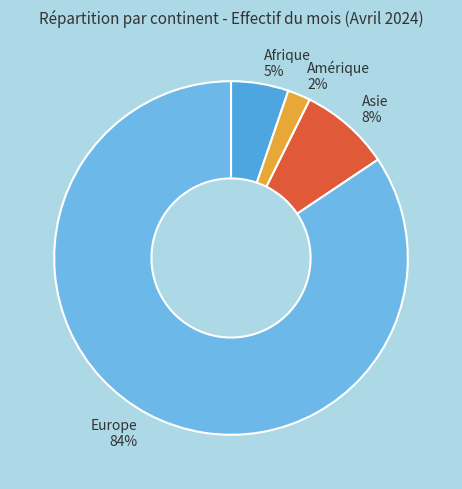

Rank the categories by value from lowest to highest.

Amérique, Afrique, Asie, Europe